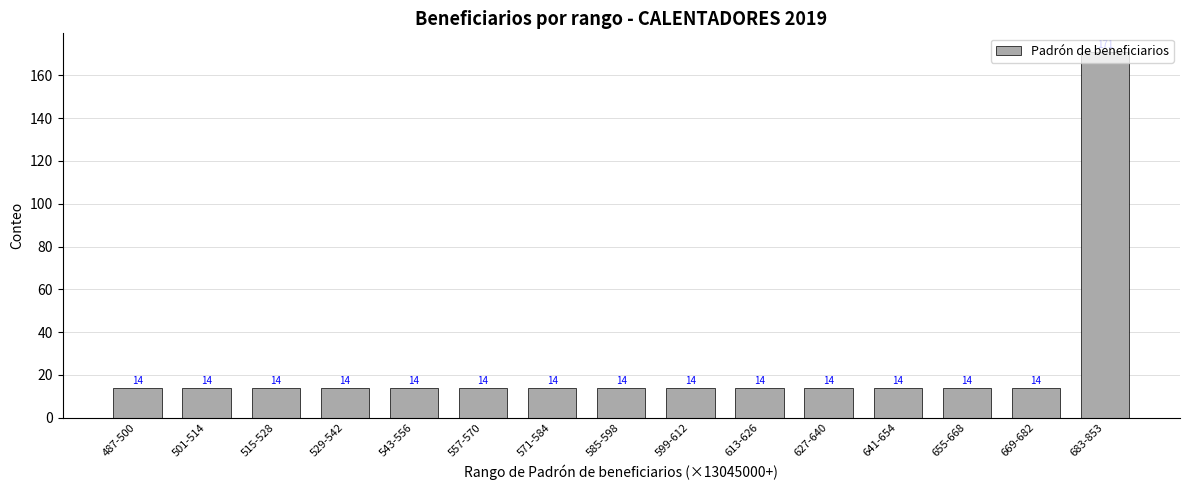

What is the value of the 15th bar from the left?

171